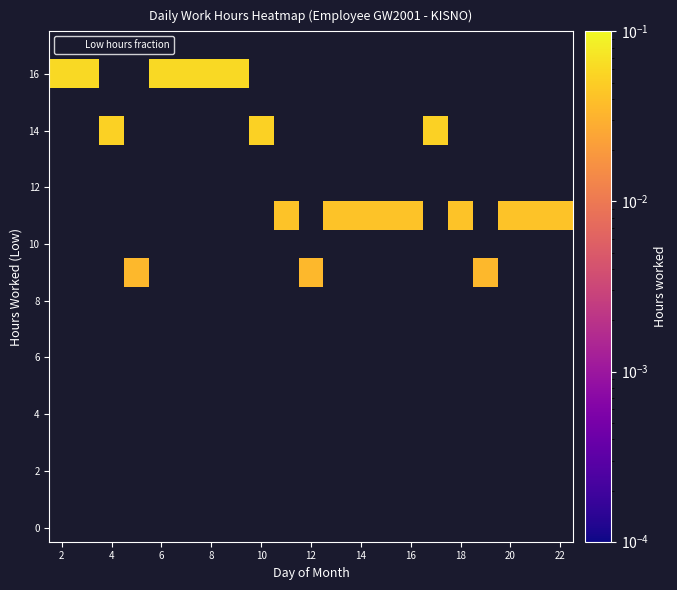

How many data points does each series have?

21